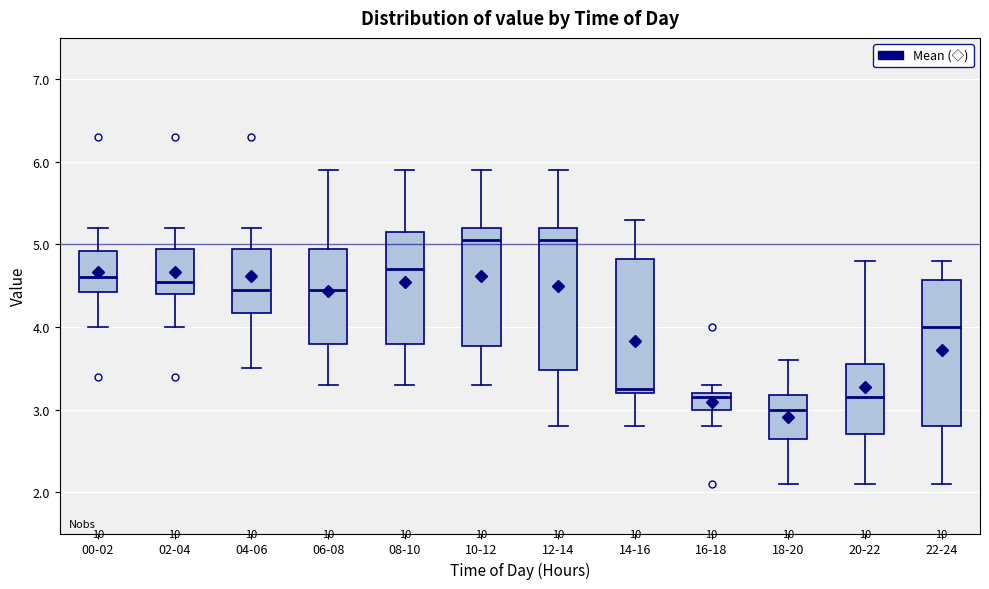

Reading left to right, read every box against the y-axis: the position of its median line, the range the box covers, and the ends of its whiskers. The values are not printed on the chart, so give them approximately, as read against the axis.

00-02: median 4.6, box 4.4 to 4.9, whiskers 4.0 to 5.2
02-04: median 4.6, box 4.4 to 5.0, whiskers 4.0 to 5.2
04-06: median 4.5, box 4.2 to 5.0, whiskers 3.5 to 5.2
06-08: median 4.5, box 3.8 to 5.0, whiskers 3.3 to 5.9
08-10: median 4.7, box 3.8 to 5.2, whiskers 3.3 to 5.9
10-12: median 5.1, box 3.8 to 5.2, whiskers 3.3 to 5.9
12-14: median 5.1, box 3.5 to 5.2, whiskers 2.8 to 5.9
14-16: median 3.3, box 3.2 to 4.8, whiskers 2.8 to 5.3
16-18: median 3.2 (just below the box's upper edge), box 3.0 to 3.2, whiskers 2.8 to 3.3
18-20: median 3.0, box 2.7 to 3.2, whiskers 2.1 to 3.6
20-22: median 3.2, box 2.7 to 3.6, whiskers 2.1 to 4.8
22-24: median 4.0, box 2.8 to 4.6, whiskers 2.1 to 4.8